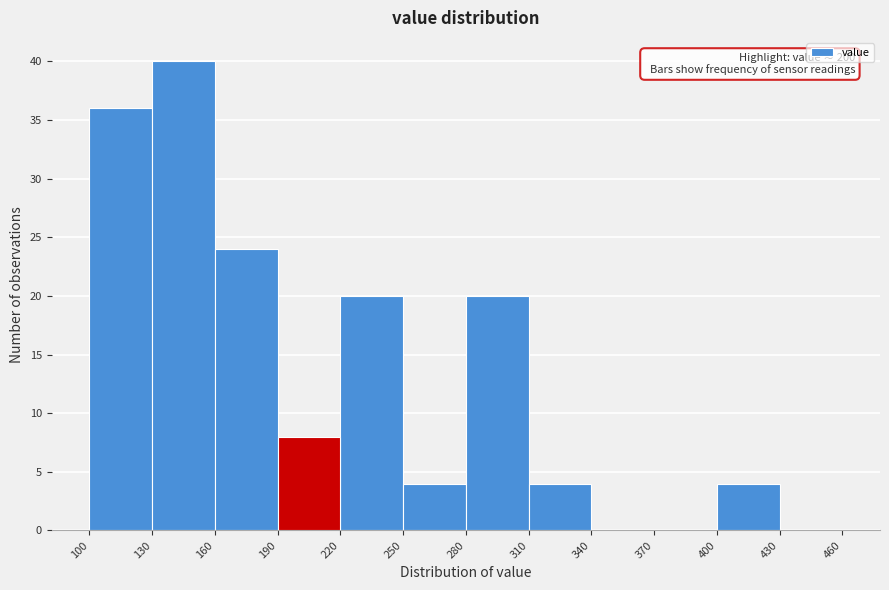

Over which range of the x-axis is the bar tallest?

130 to 160